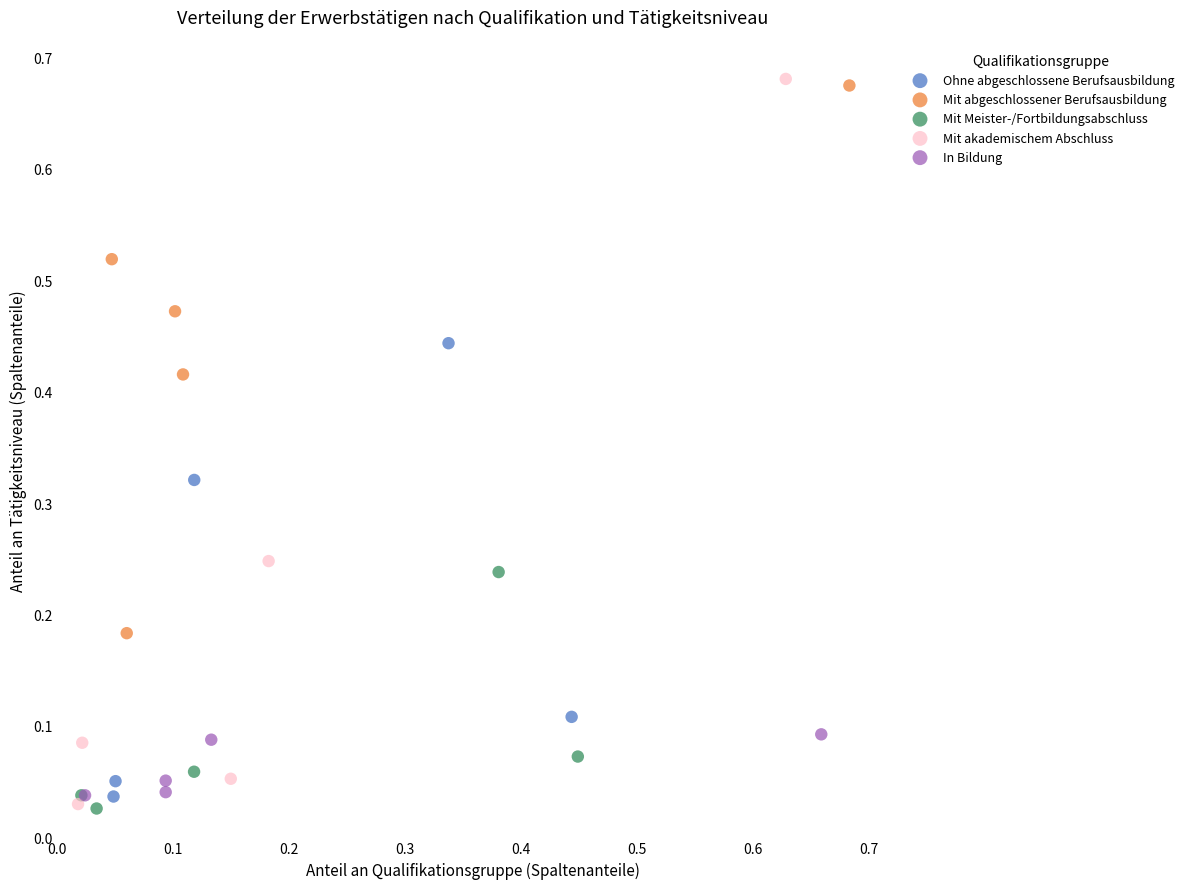

What are all the series names shown in the legend?

Ohne abgeschlossene Berufsausbildung, Mit abgeschlossener Berufsausbildung, Mit Meister-/Fortbildungsabschluss, Mit akademischem Abschluss, In Bildung